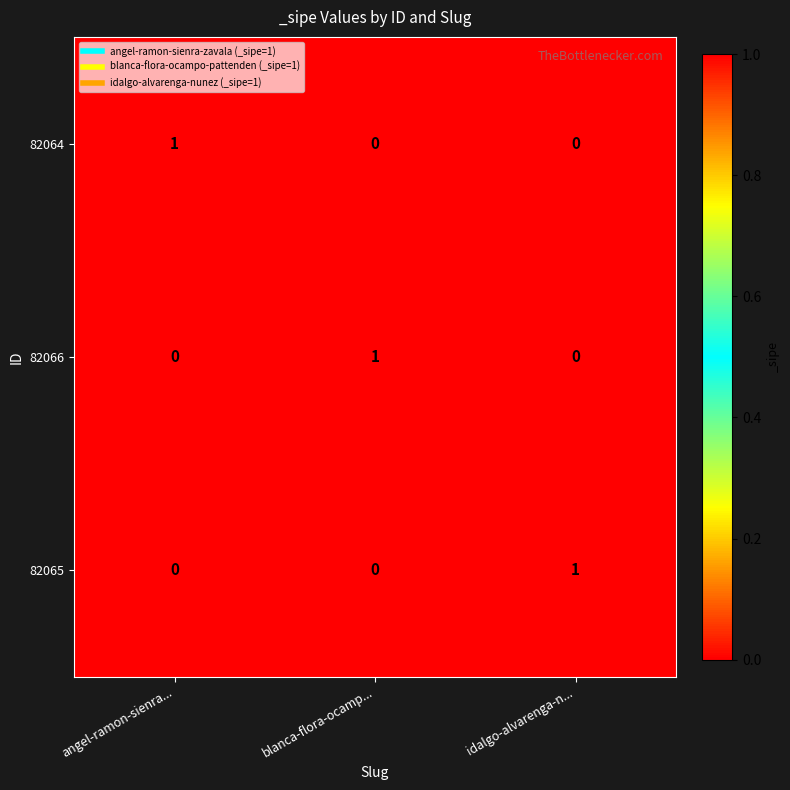

True or false: 82065 has a value of 0 at angel-ramon-sienra....

True